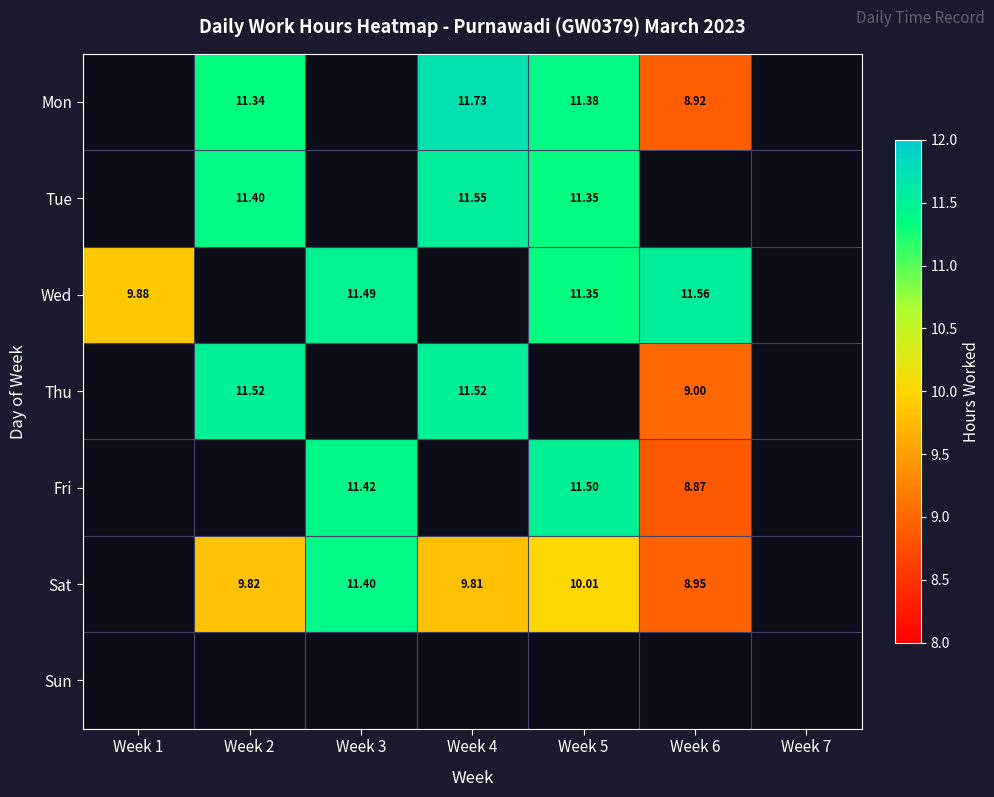

Is the value of Mon at Week 7 greater than the value of Wed at Week 3?

No